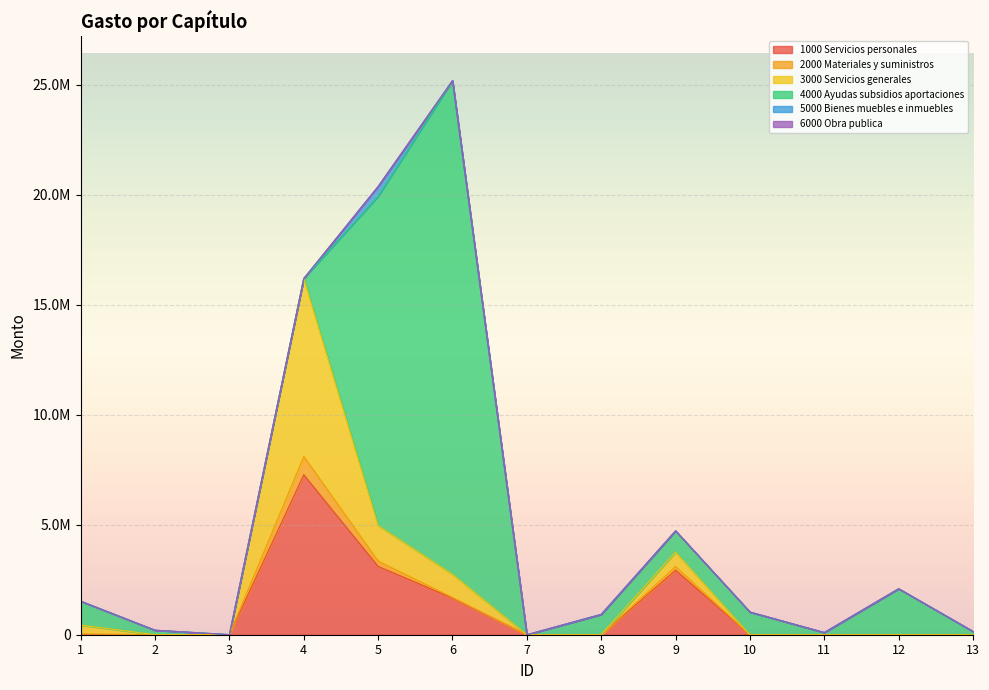

How many categories are shown in the chart?

13